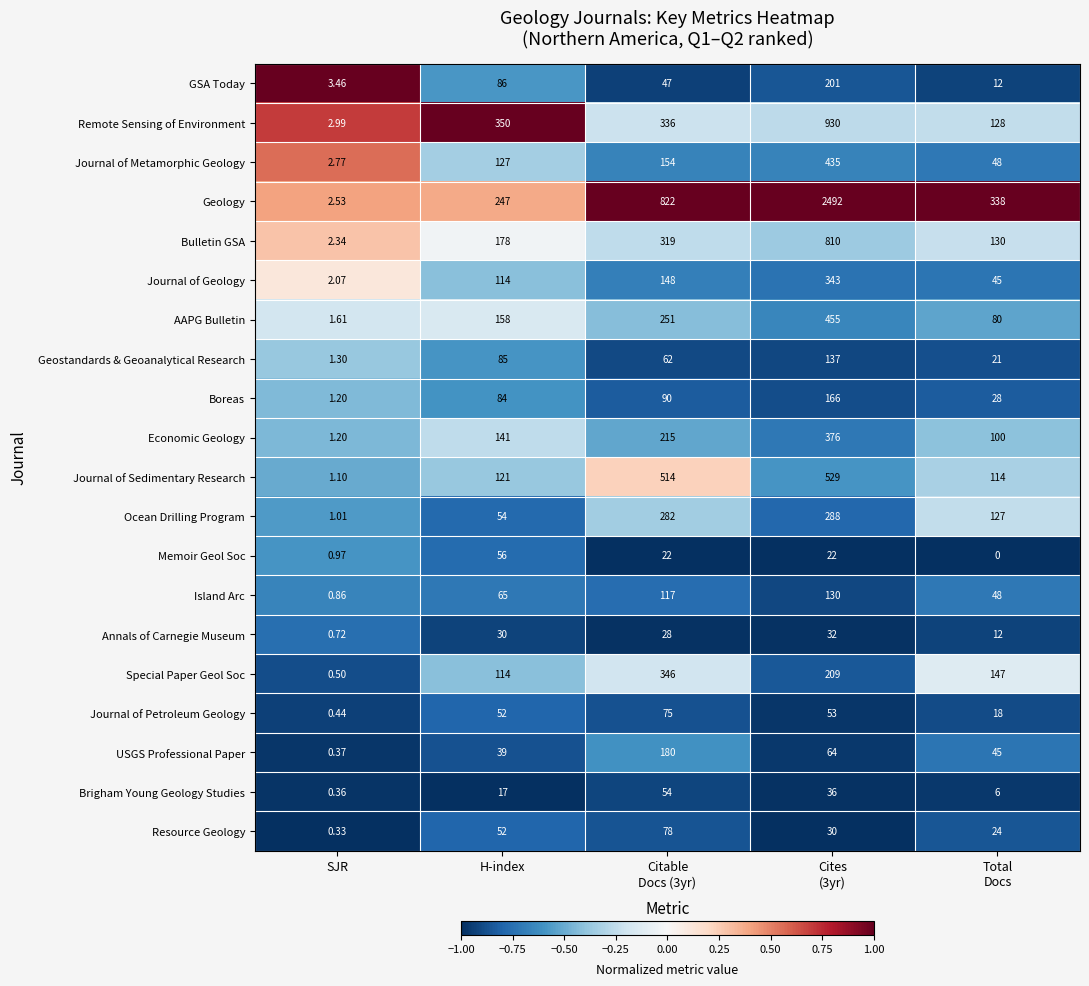

At Citable
Docs (3yr), list the series in order from largest to smallest.

Geology, Journal of Sedimentary Research, Special Paper Geol Soc, Remote Sensing of Environment, Bulletin GSA, Ocean Drilling Program, AAPG Bulletin, Economic Geology, USGS Professional Paper, Journal of Metamorphic Geology, Journal of Geology, Island Arc, Boreas, Resource Geology, Journal of Petroleum Geology, Geostandards & Geoanalytical Research, Brigham Young Geology Studies, GSA Today, Annals of Carnegie Museum, Memoir Geol Soc